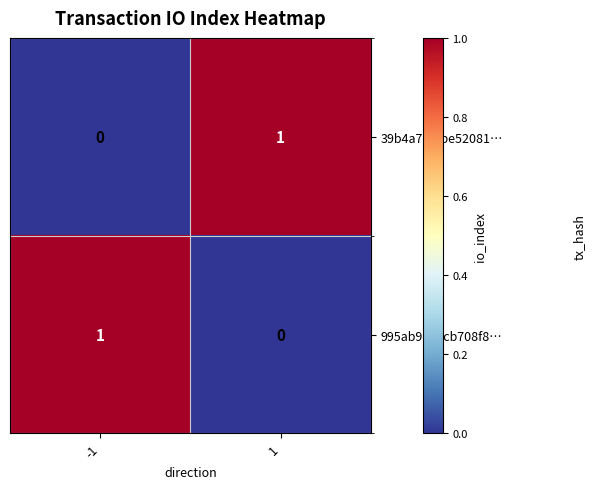

True or false: 995ab9cabcb708f8… has a value of -1 at 1.

False